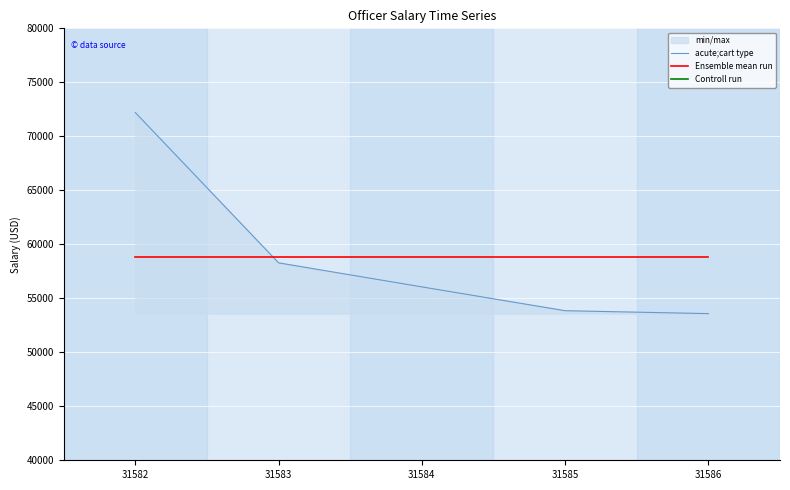

Is it true that acute;cart type equals 93264.5 at 31586?

False